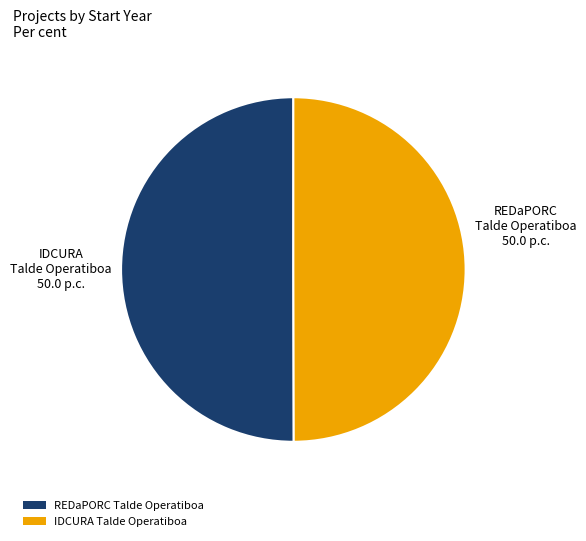

What is the ratio of the value at REDaPORC Talde Operatiboa to the value at IDCURA Talde Operatiboa?

1.0